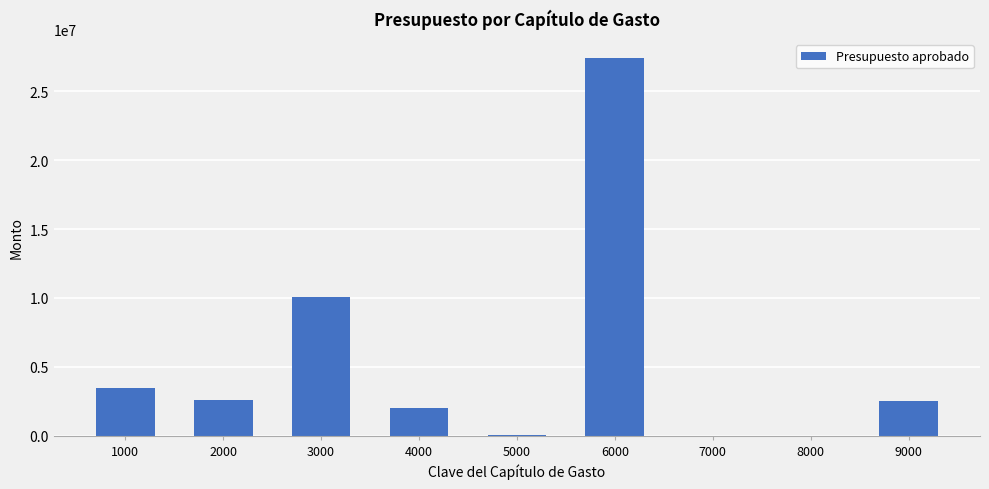

What is the ratio of the value at 2000 to the value at 3000?

0.3